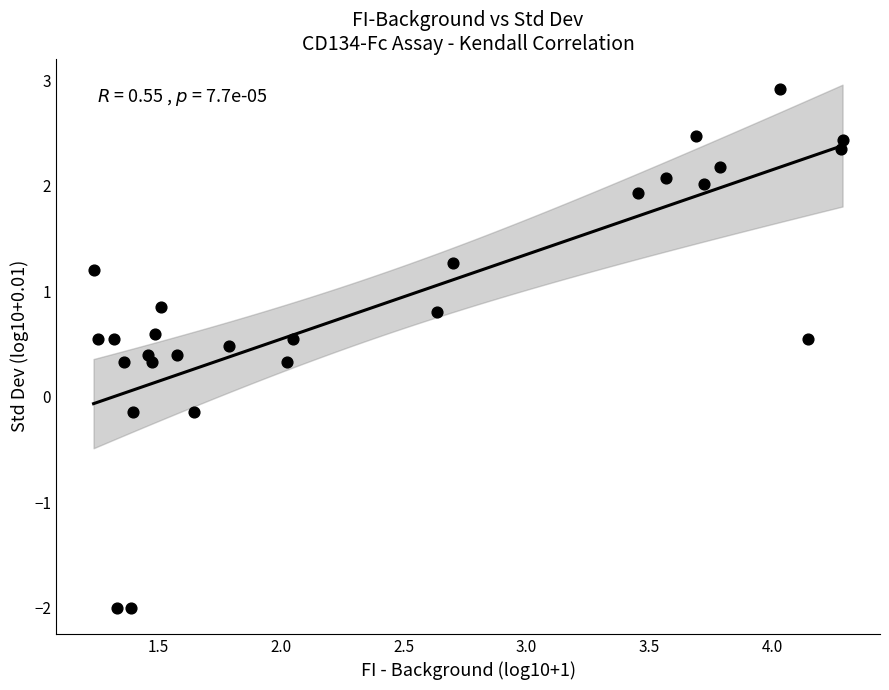

What is the range of X values (max minus min)?

3.0